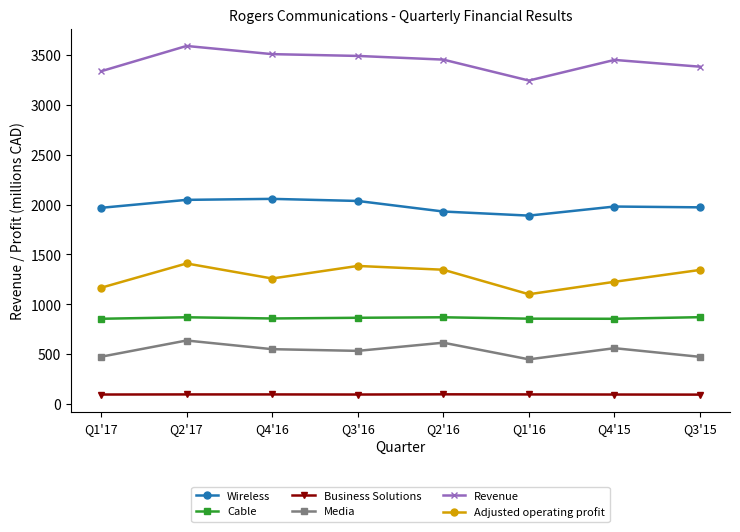

True or false: Revenue and Wireless intersect in this chart.

False